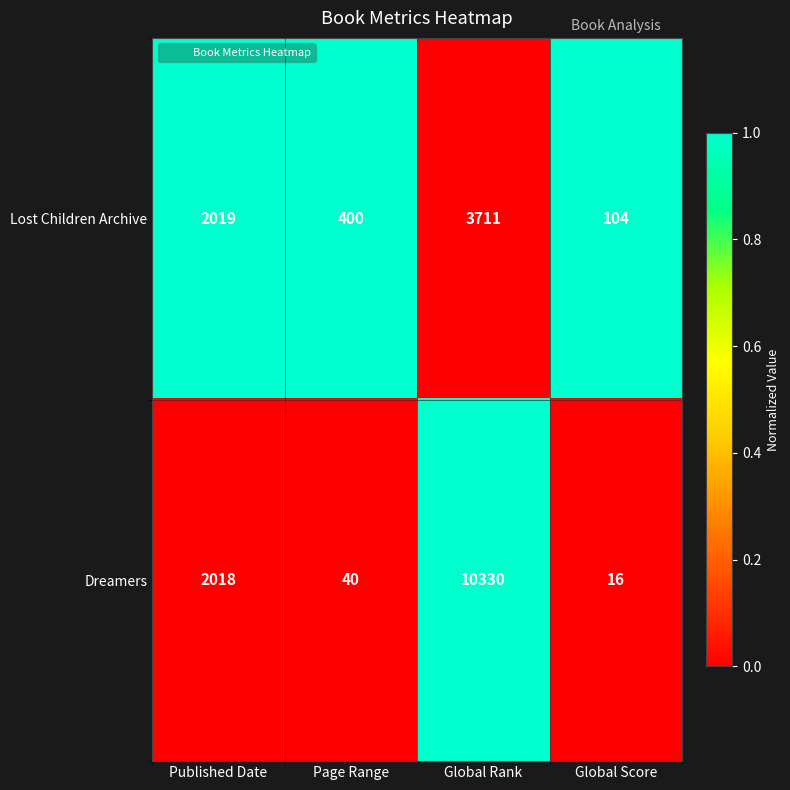

Is the value of Lost Children Archive at Global Rank greater than the value of Dreamers at Published Date?

Yes